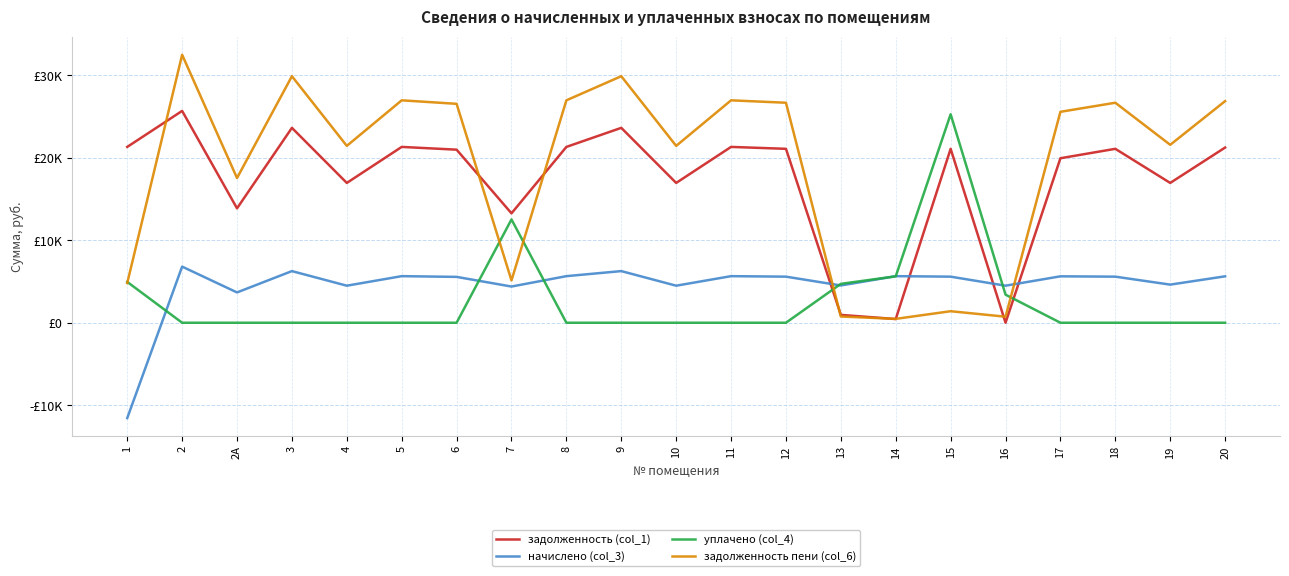

Is this an area chart (filled region under the line)?

No